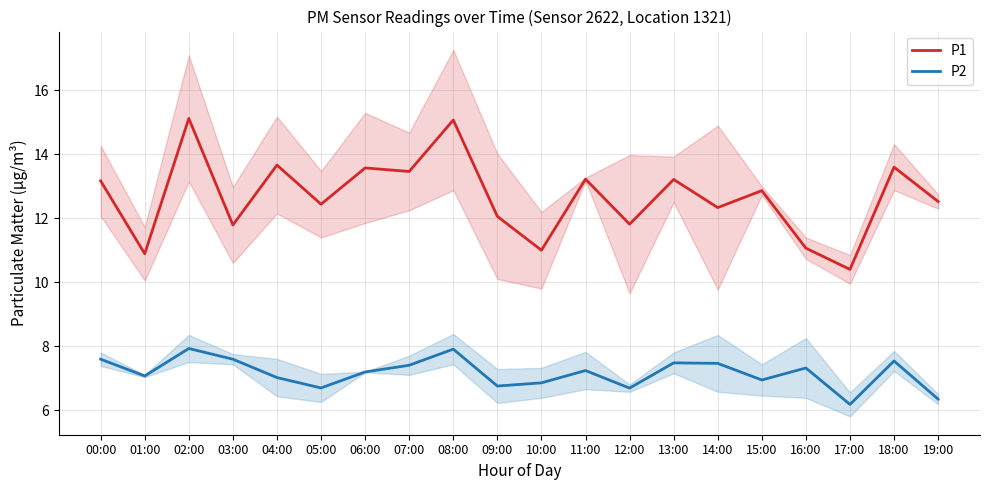

Where does the P1 series first go above 12?

00:00